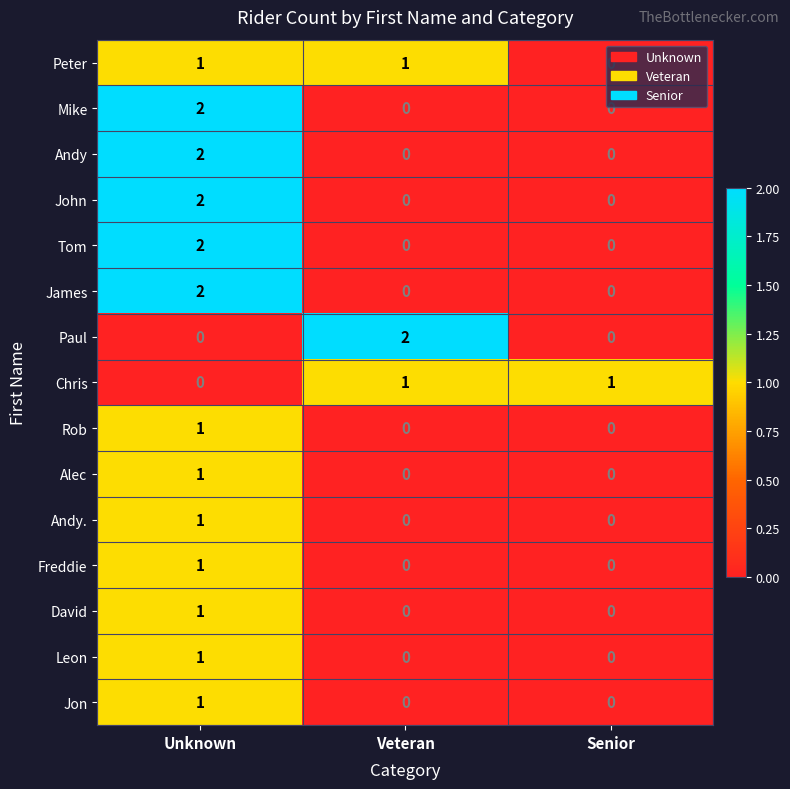

Is it true that Paul equals 0 at Veteran?

False